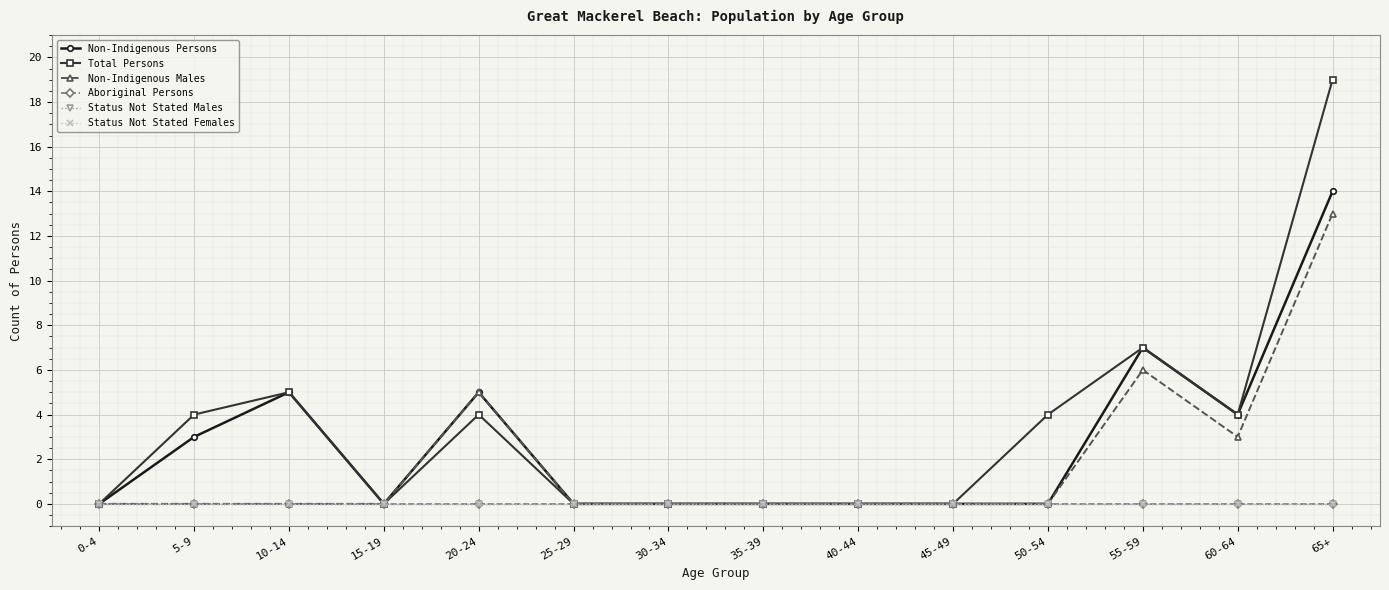

What is the label of the 7th point from the right?

35-39